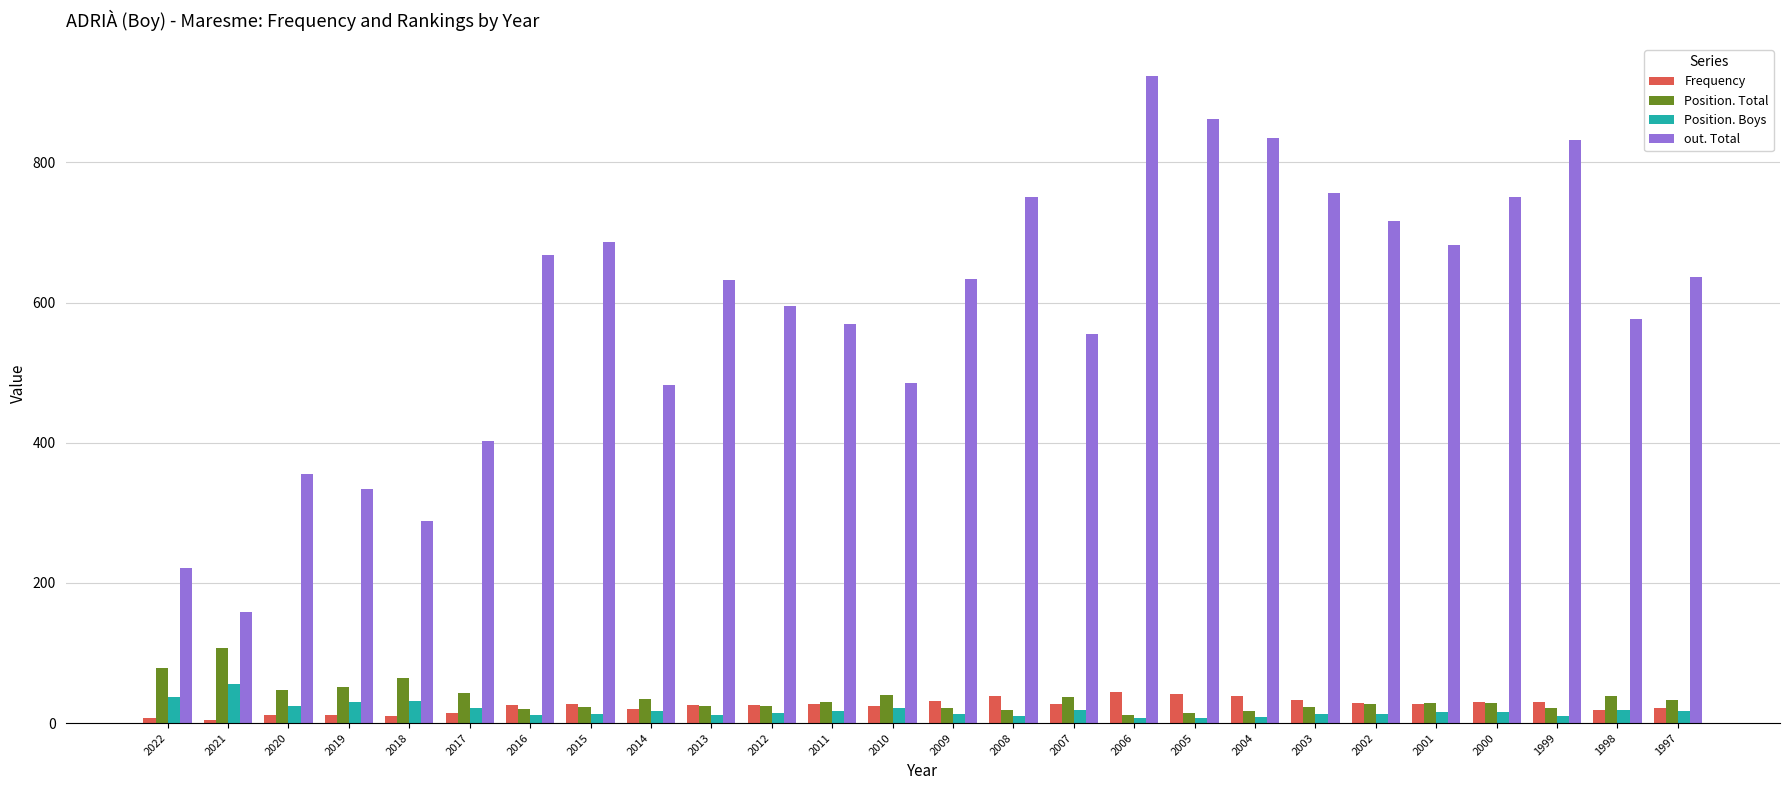

What is the total value across all series at 1999?

893